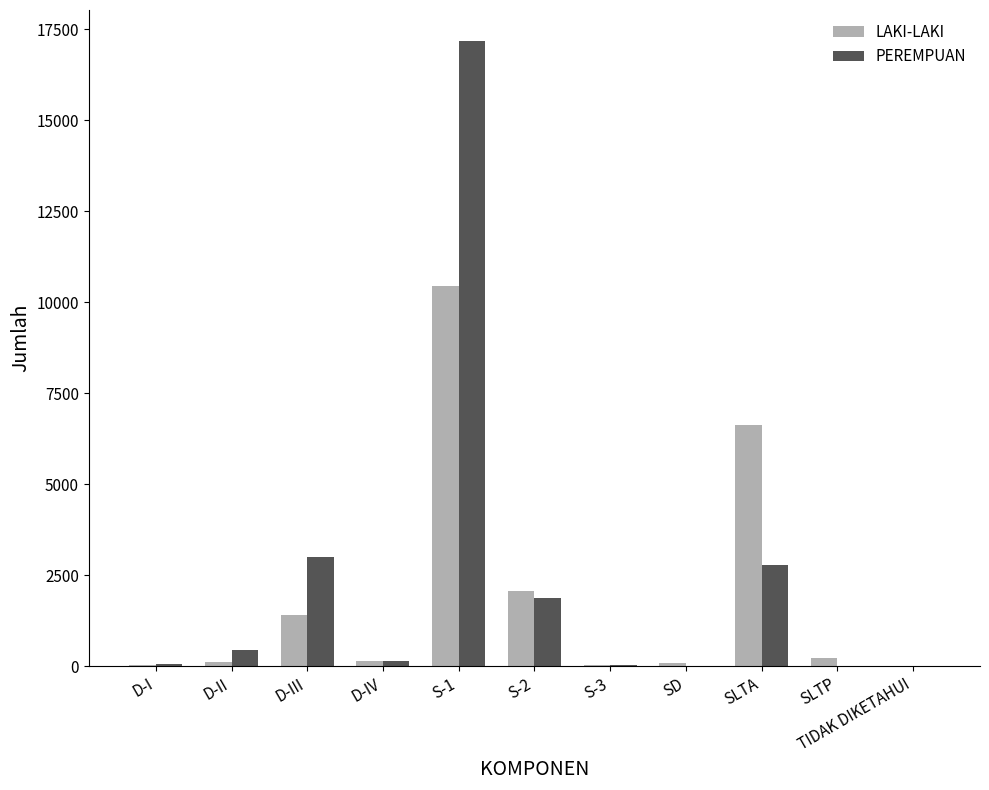

At which label is LAKI-LAKI closest to 5227?

SLTA